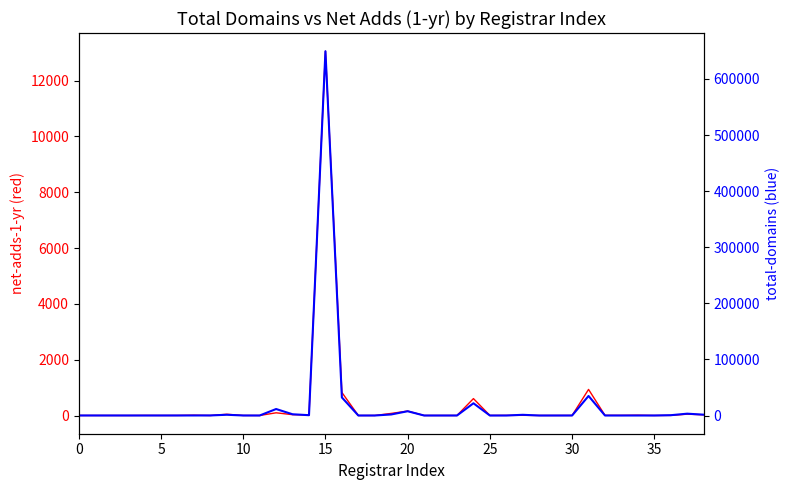

Does the chart have visible grid lines?

No